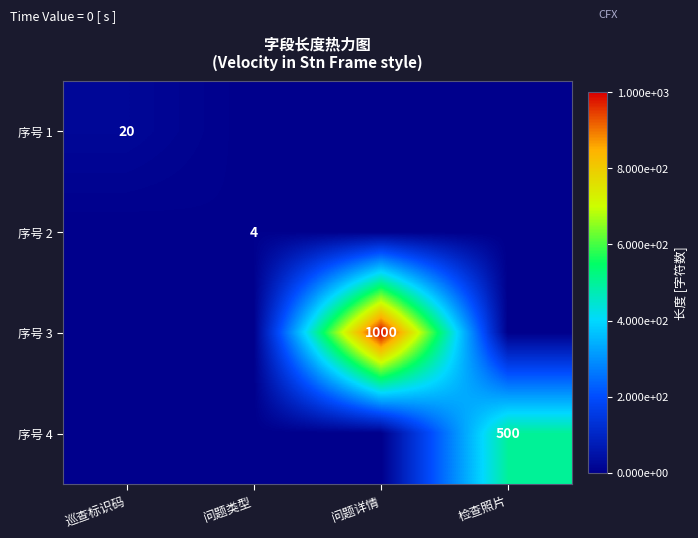

How many data points does each series have?

4